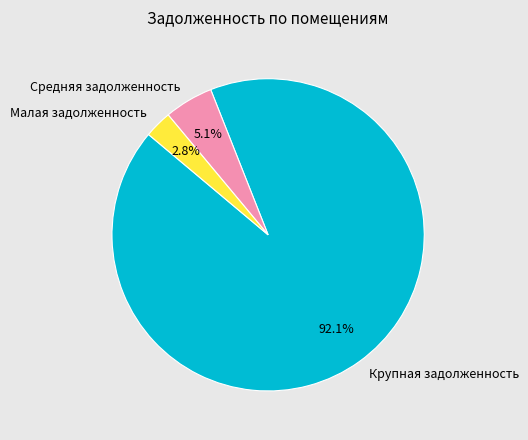

How many slices are in this pie chart?

3